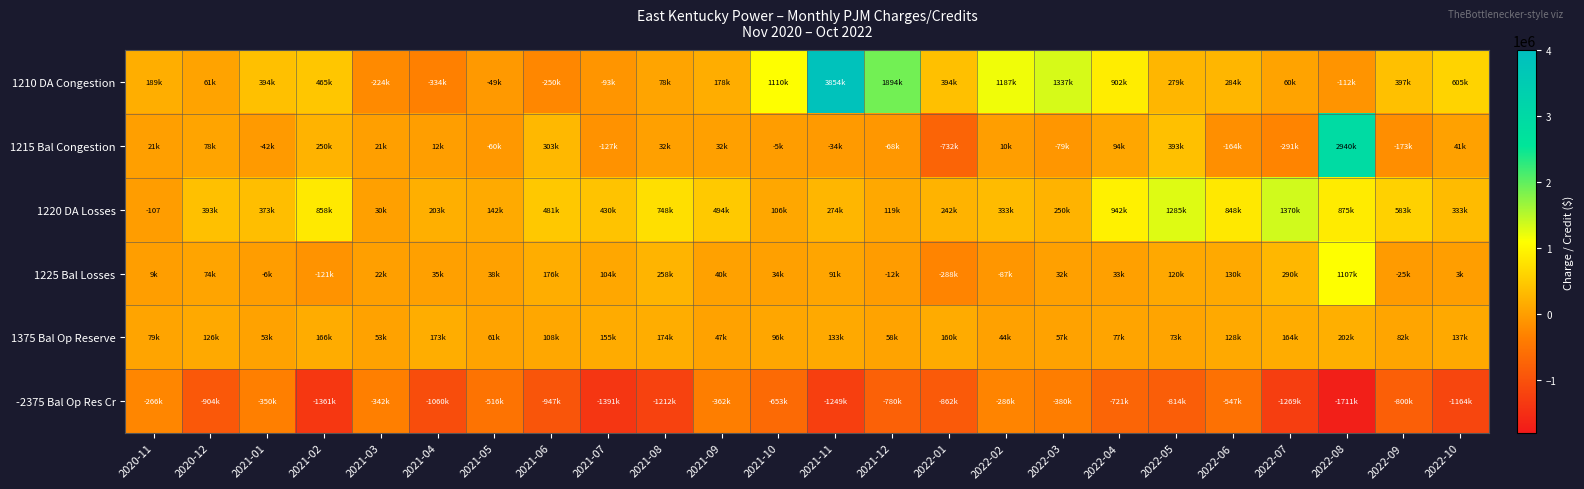

What is the difference between the highest and lowest values at 2022-06?

1394646.8